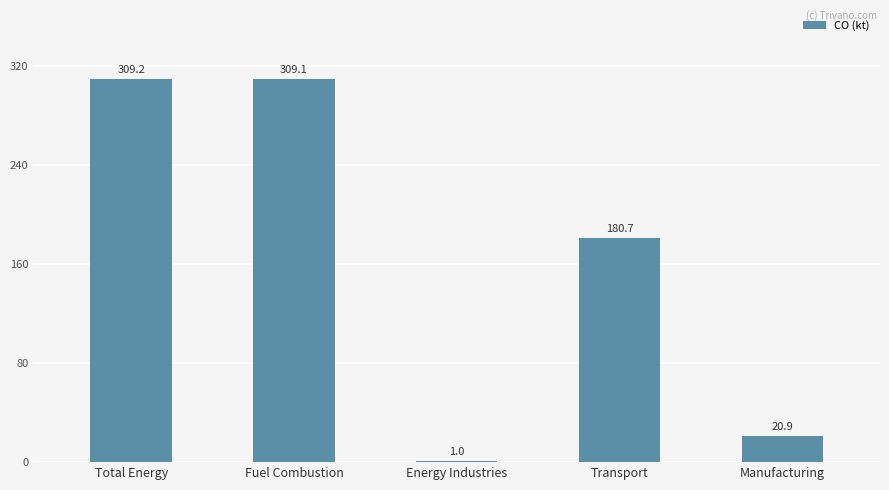

What is the ratio of the value at Fuel Combustion to the value at Transport?

1.7